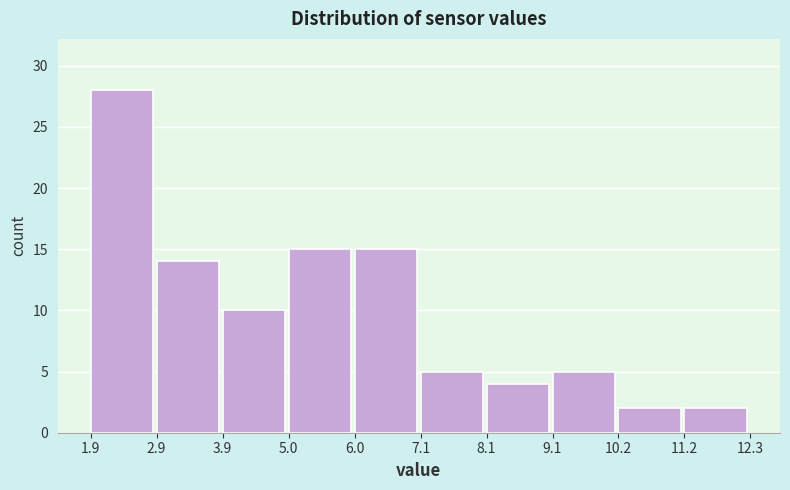

Reading left to right, transcribe this chart: for each bar, give the range it covers on the x-axis and its height. The values are not printed on the chart, so give them approximately, as read against the axis.

1.9 to 2.9: 28
2.9 to 3.9: 14
3.9 to 5.0: 10
5.0 to 6.0: 15
6.0 to 7.1: 15
7.1 to 8.1: 5
8.1 to 9.1: 4
9.1 to 10.2: 5
10.2 to 11.2: 2
11.2 to 12.3: 2